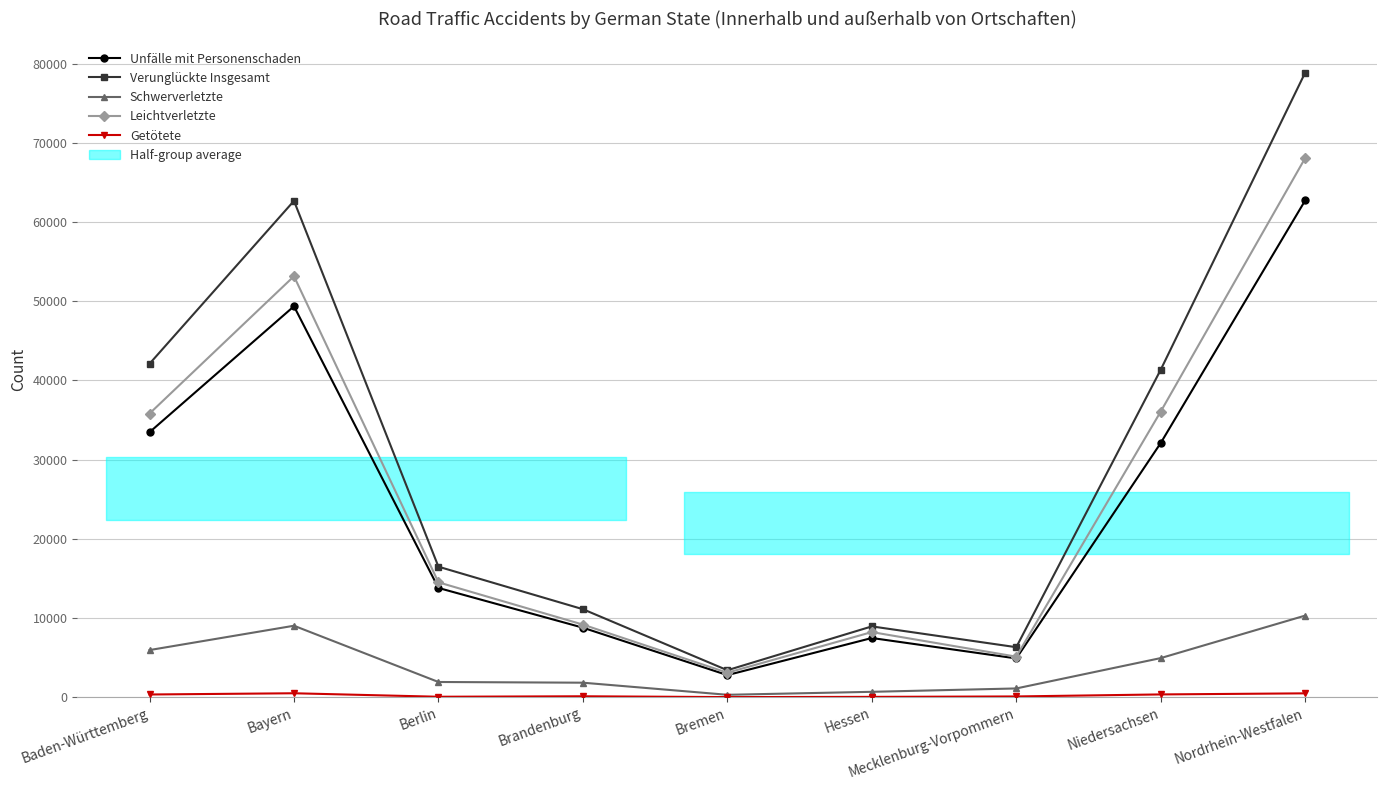

True or false: Verunglückte Insgesamt has a value of 72784 at Baden-Württemberg.

False